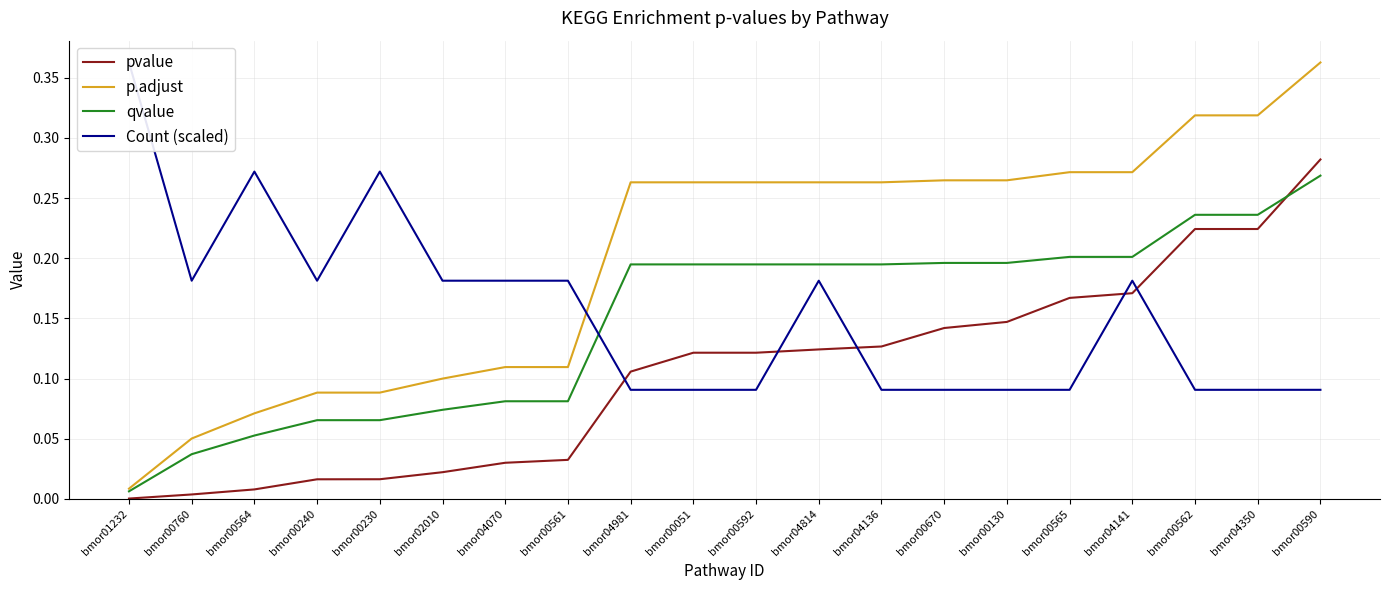

List the series in order of their peak value, lowest first.

qvalue, pvalue, p.adjust, Count (scaled)